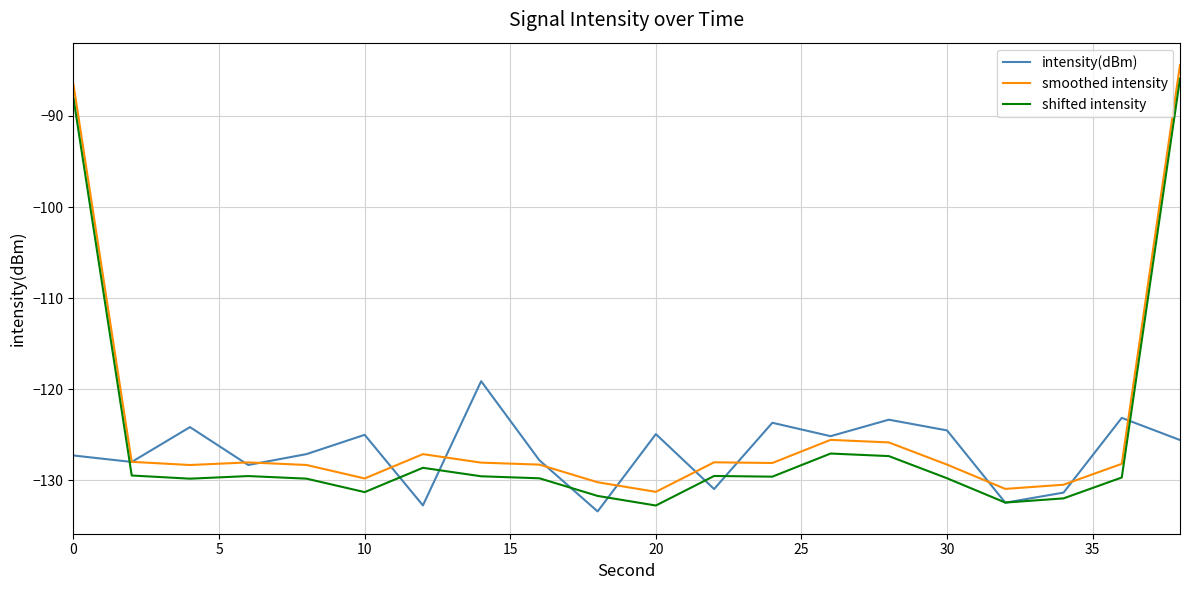

What is the sum of all shifted intensity values?

-2513.8